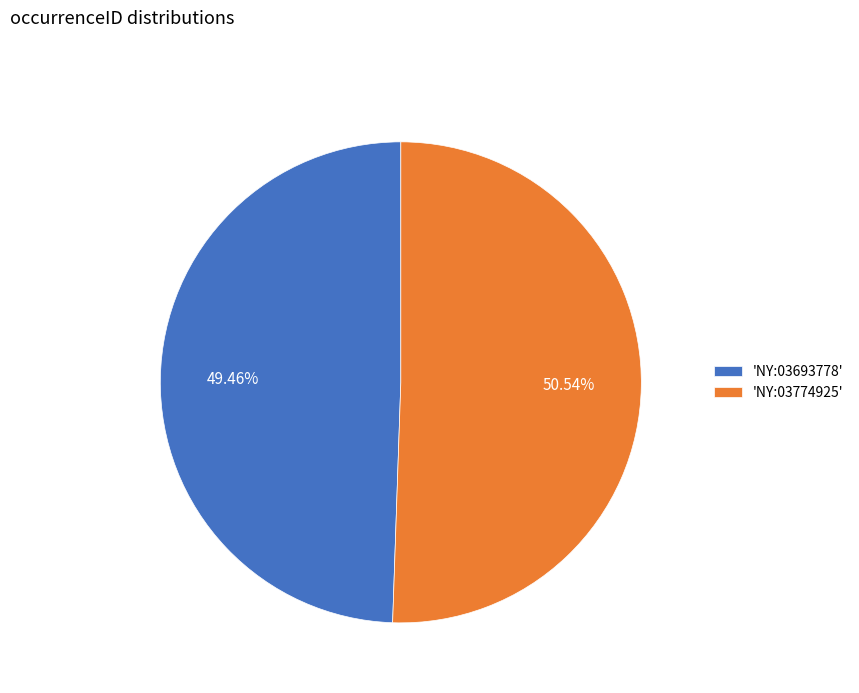

How many segments does this pie chart have?

2